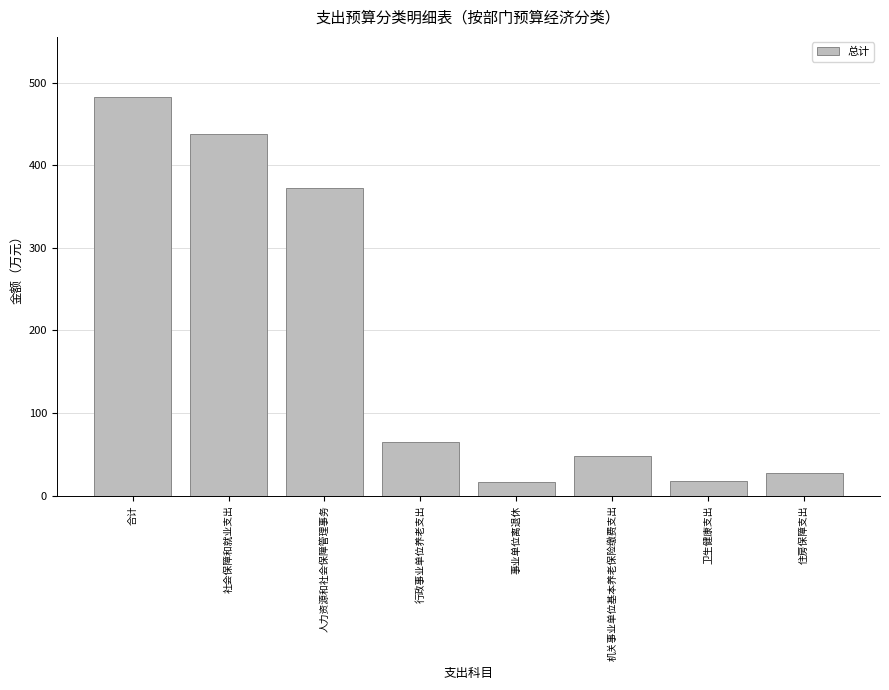

What is the value of the 5th bar from the left?

16.9